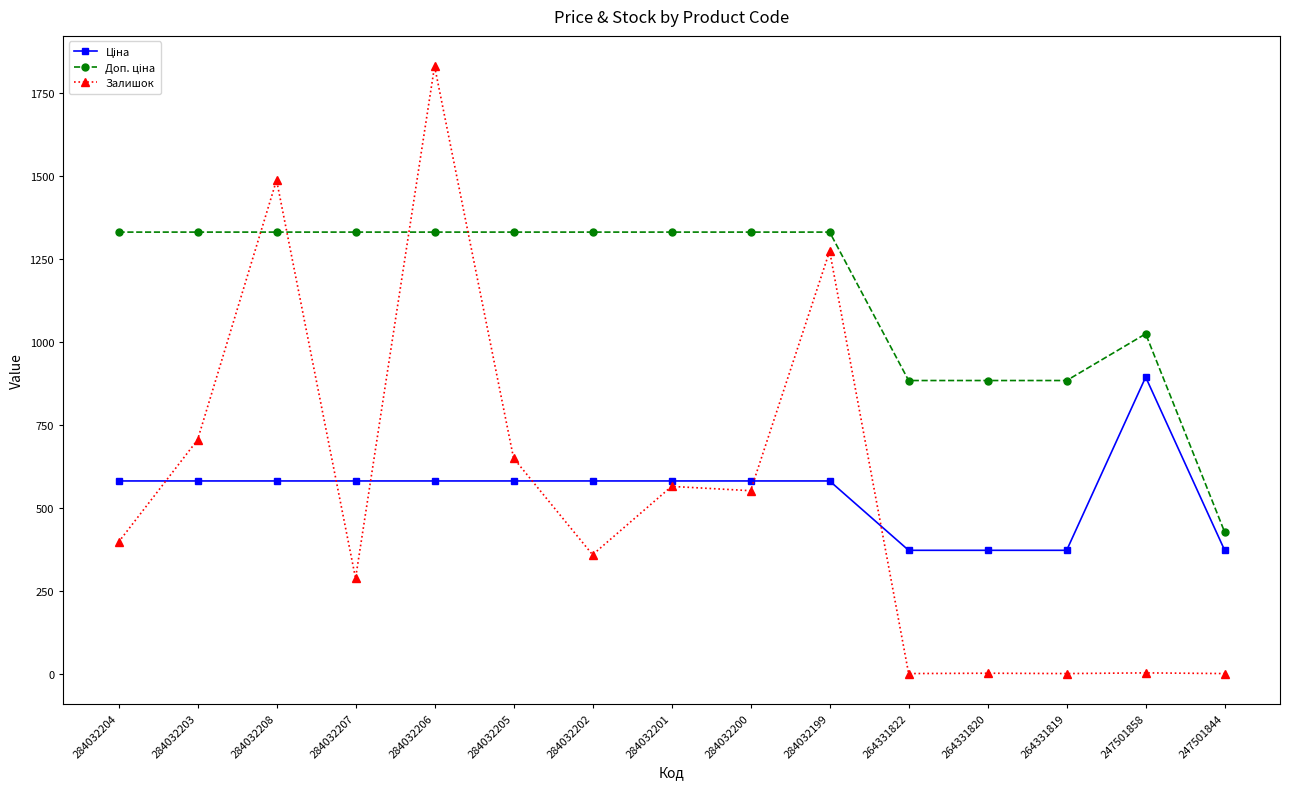

What is the label of the 5th point from the right?

264331822